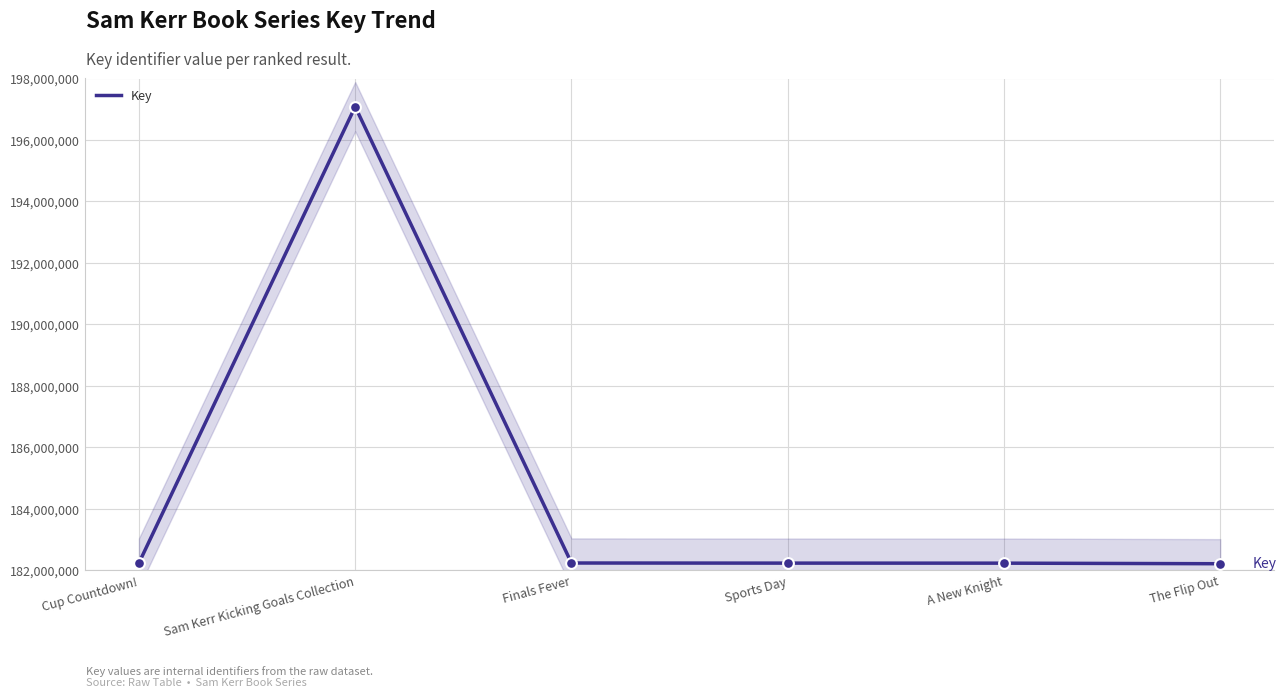

Approximately how many times larger is the value at Cup Countdown! compared to The Flip Out?

1.0